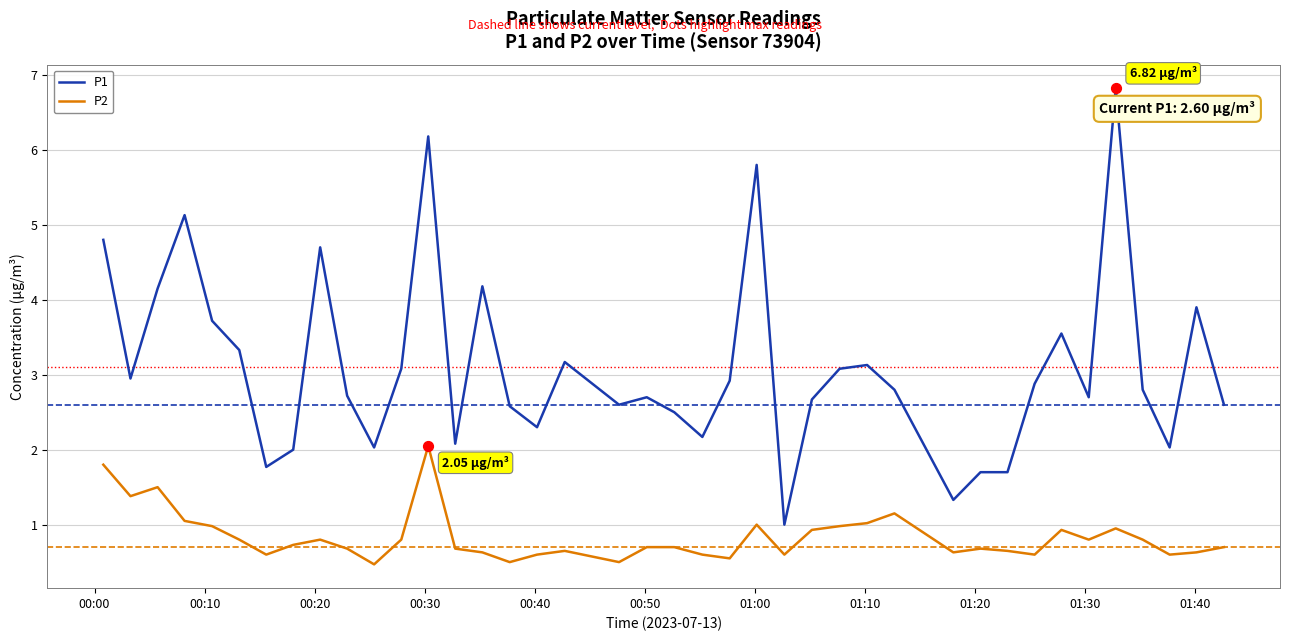

Which series has the largest range (max minus min)?

P1